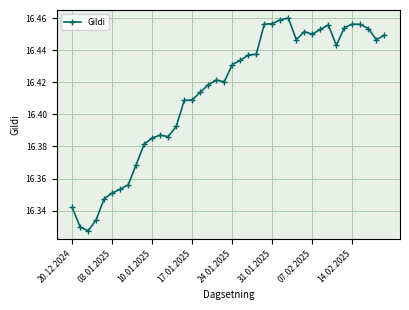

What is the ratio of the value at 14.02.2025 to the value at 03.01.2025?

1.0